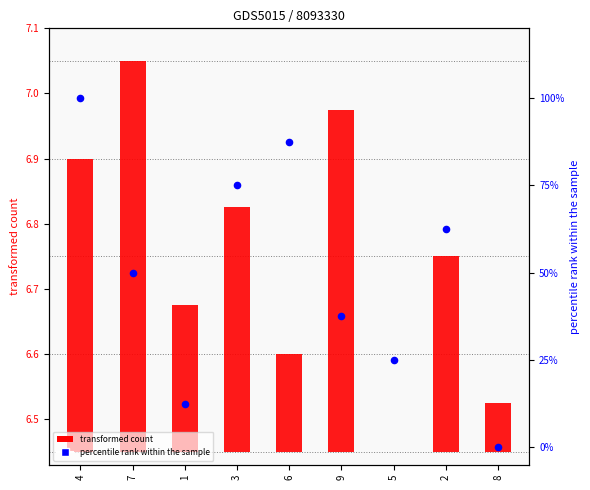

Which series has the widest spread of Y values?

percentile rank within the sample